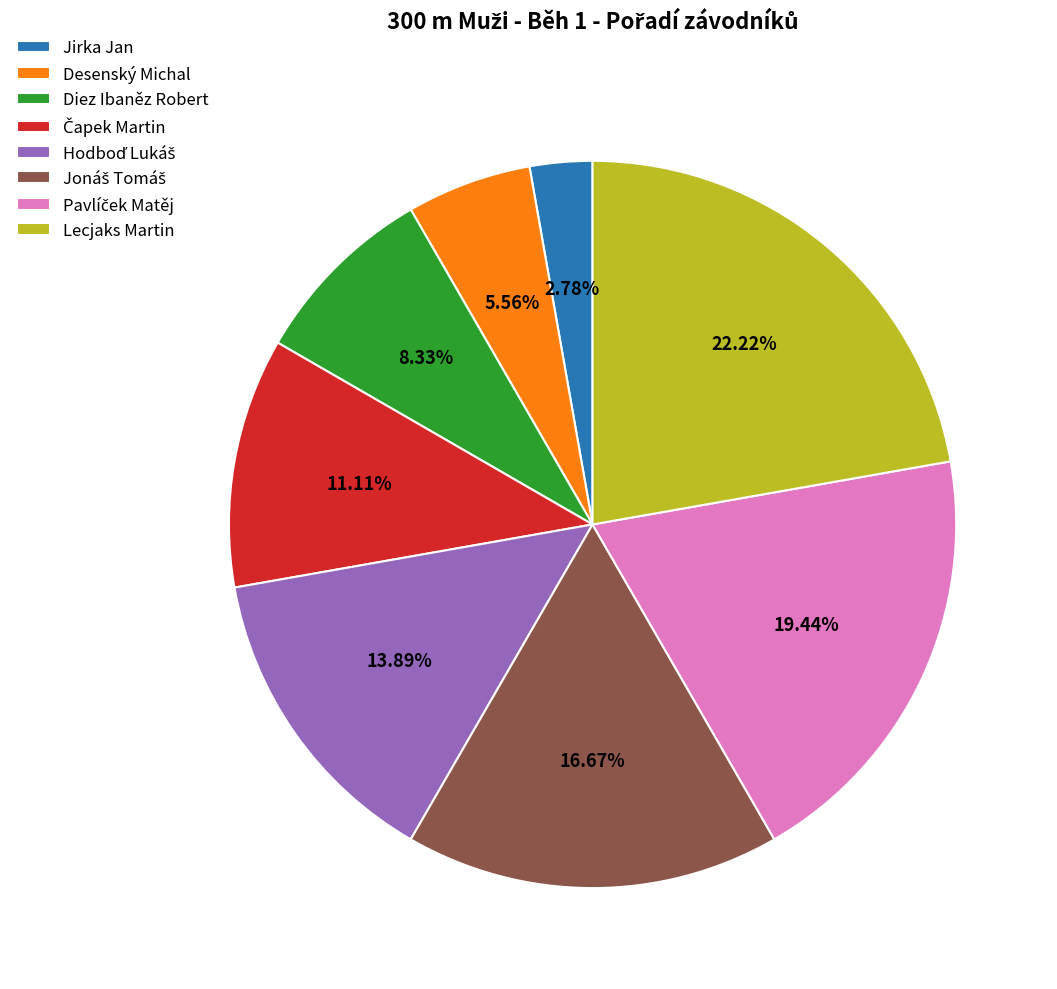

Does Desenský Michal represent more than half of the total?

No